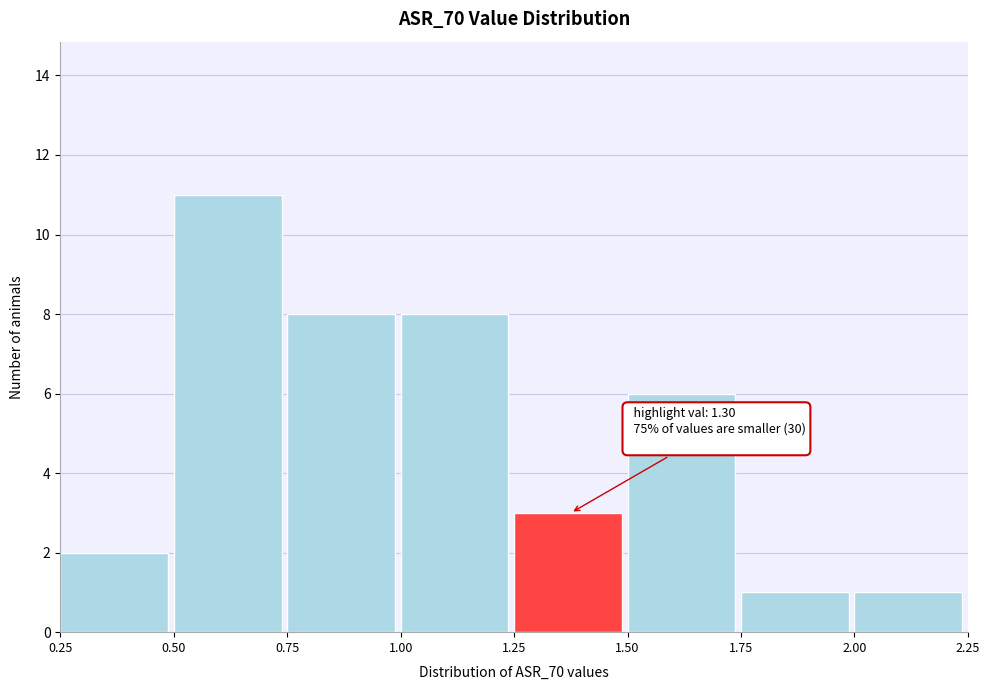

Over which range of the x-axis is the bar tallest?

0.50 to 0.75